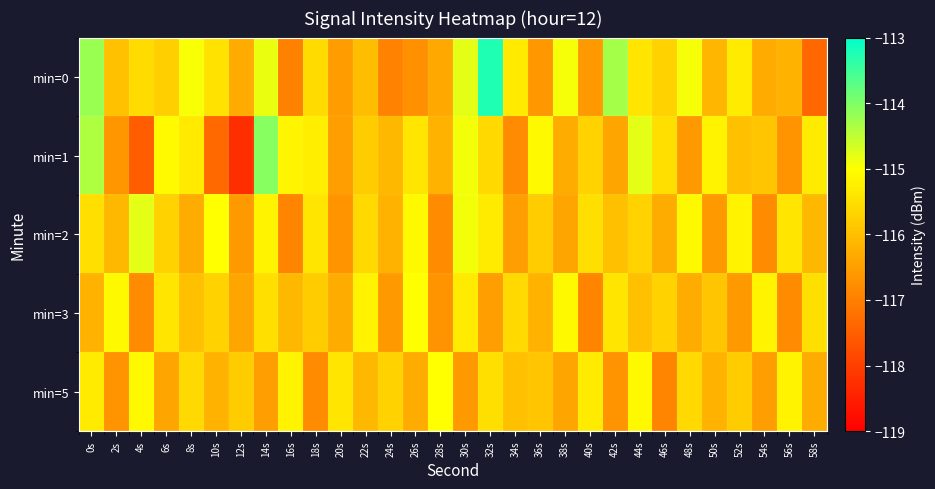

Count the number of categories in the chart.

30